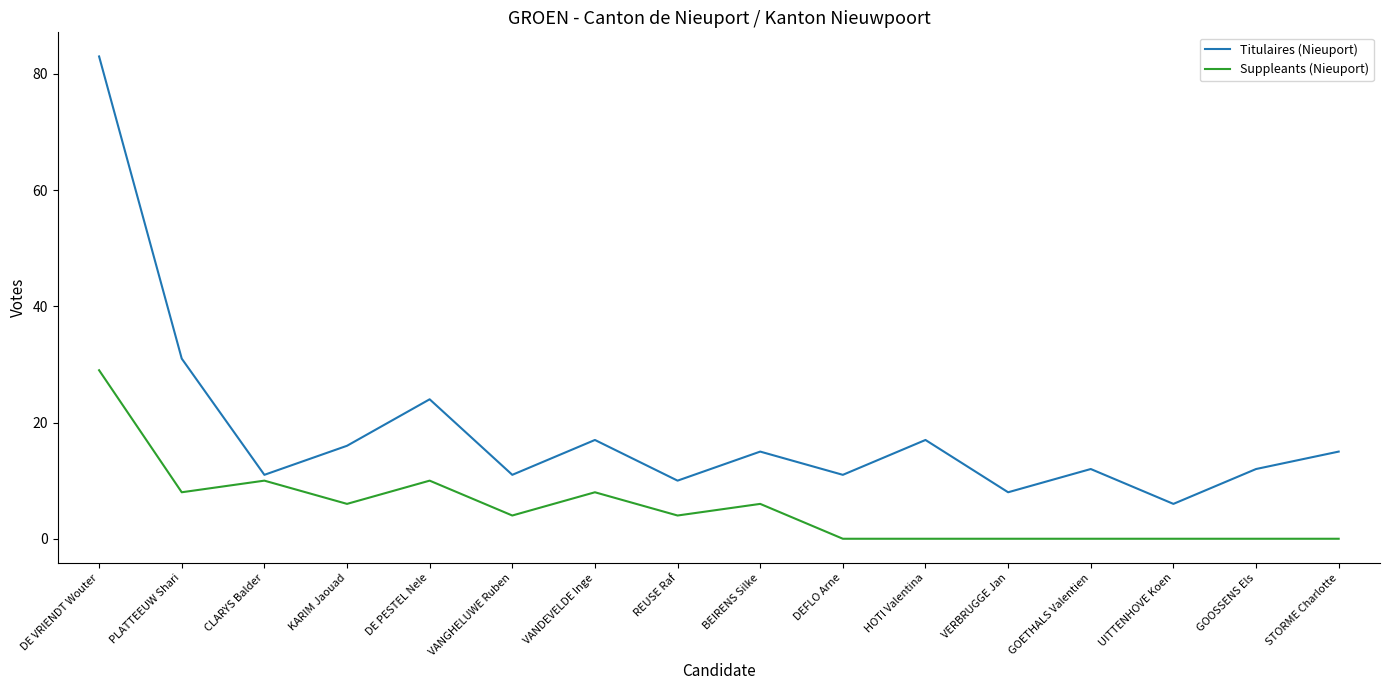

What position from the right is DE PESTEL Nele?

12